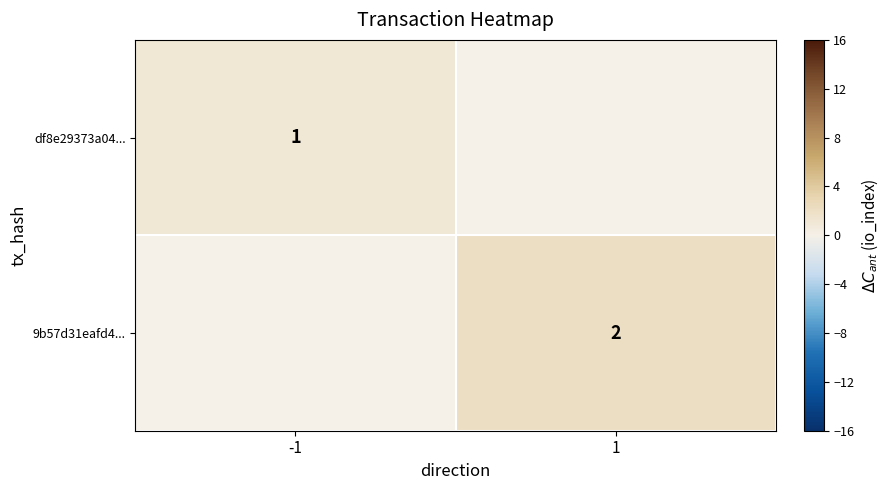

Is it true that 9b57d31eafd4... equals 1 at 1?

False